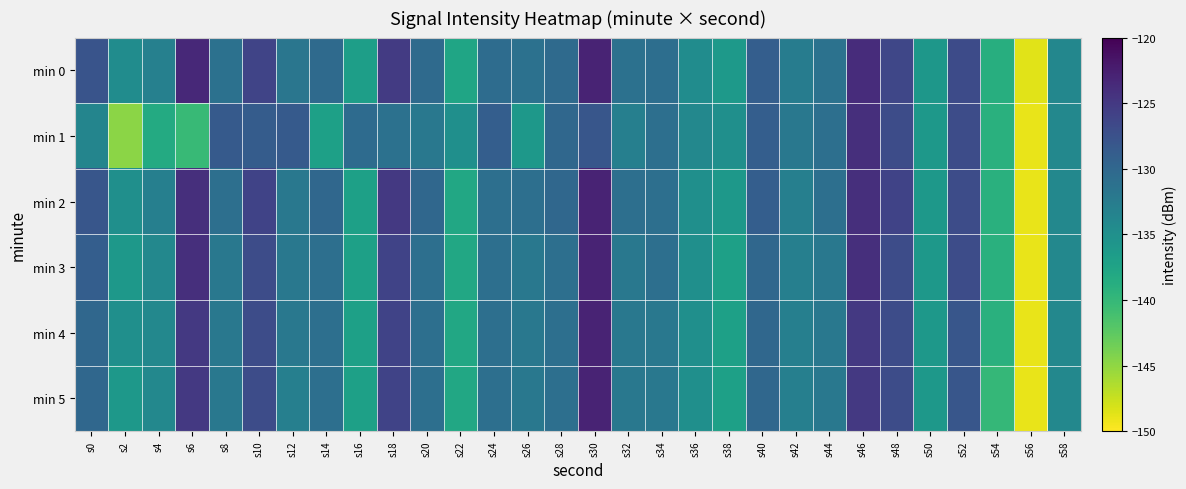

At how many categories does at least one series exceed -137?

28